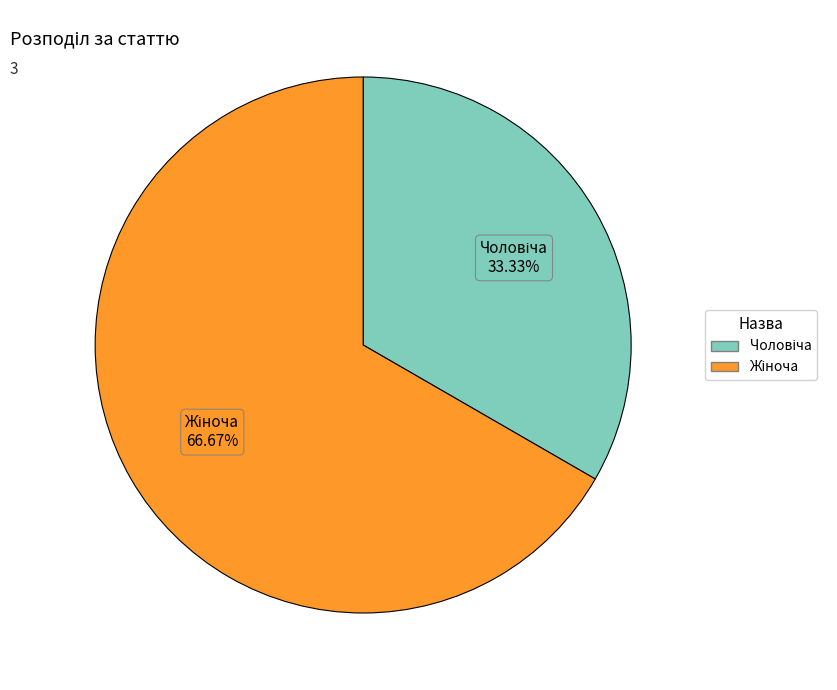

Is there any slice that represents more than half of the pie?

Yes